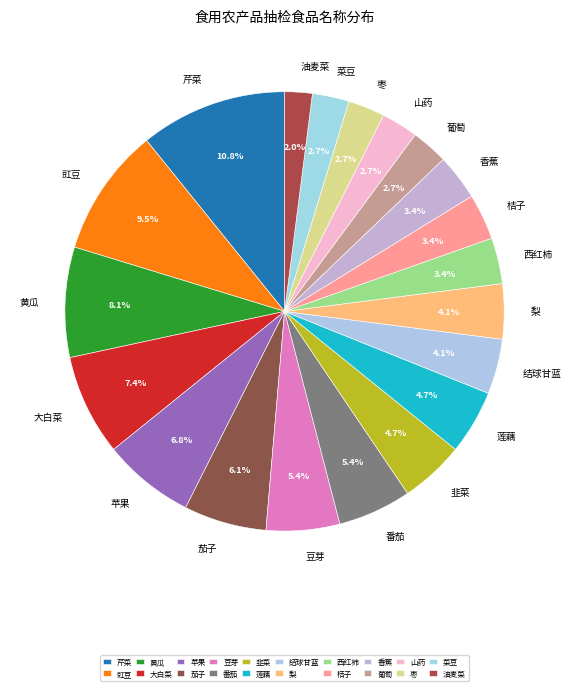

What percentage do 油麦菜 and 番茄 together represent?

7.4%